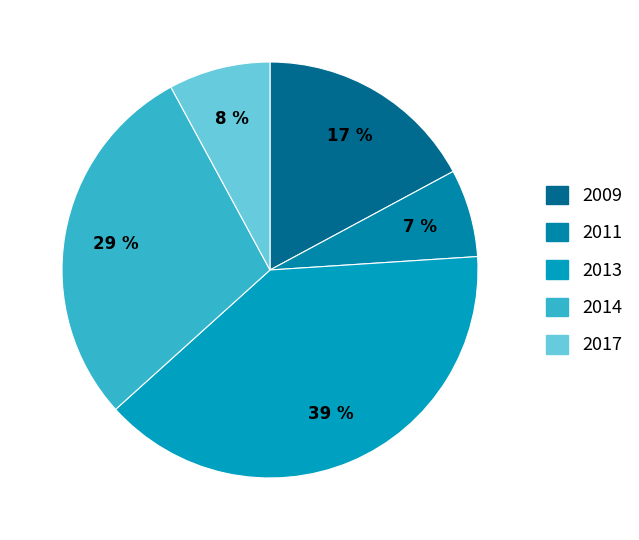

How many slices are in this pie chart?

5